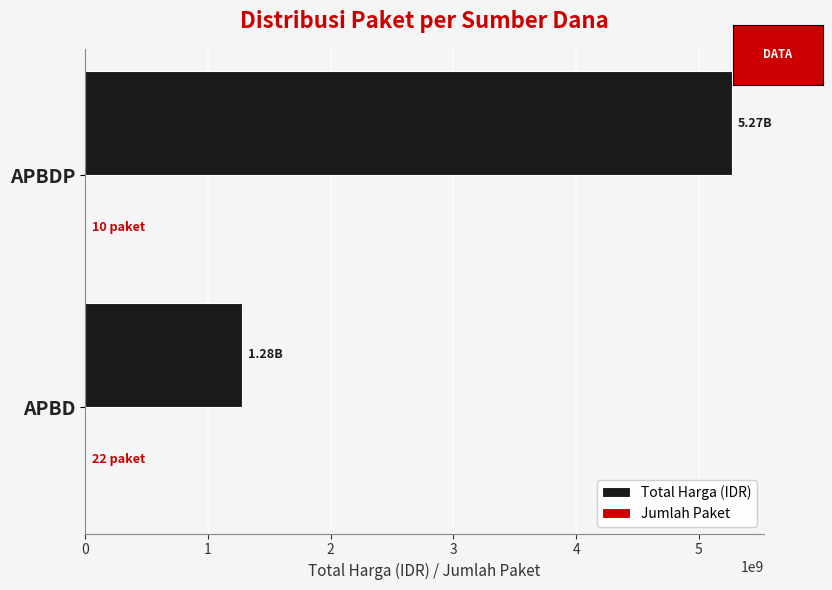

Between APBD and APBDP, which series saw the biggest shift?

Total Harga (IDR)